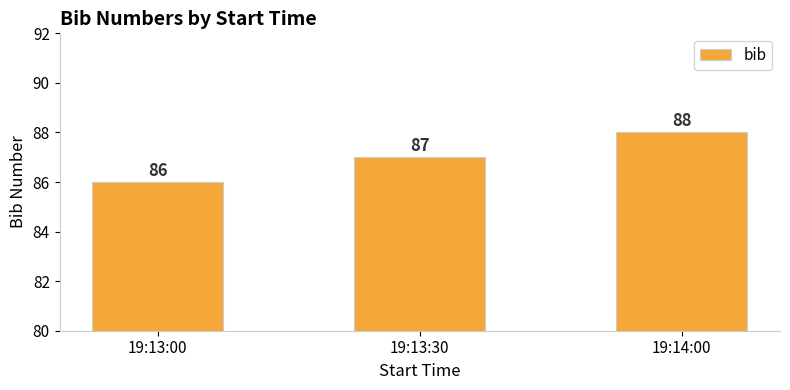

Rank the categories by value from highest to lowest.

19:14:00, 19:13:30, 19:13:00